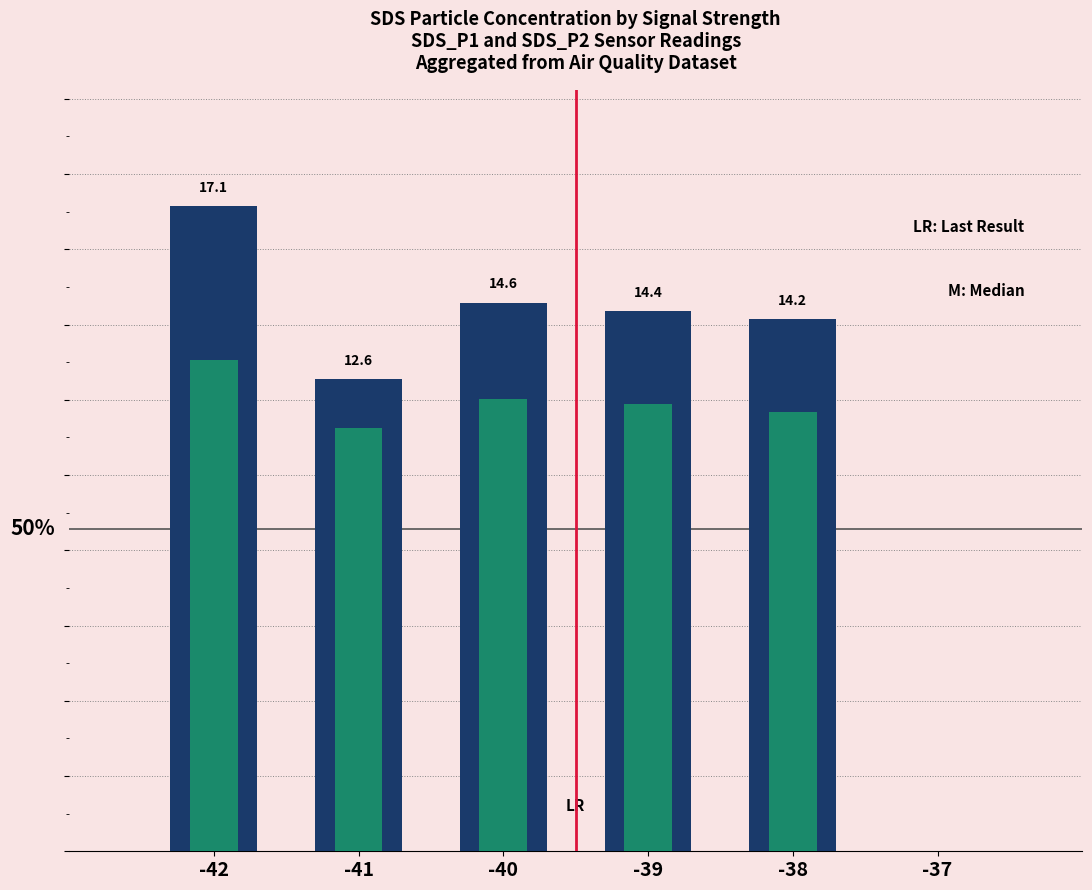

At which category is the sum across all series the highest?

-42